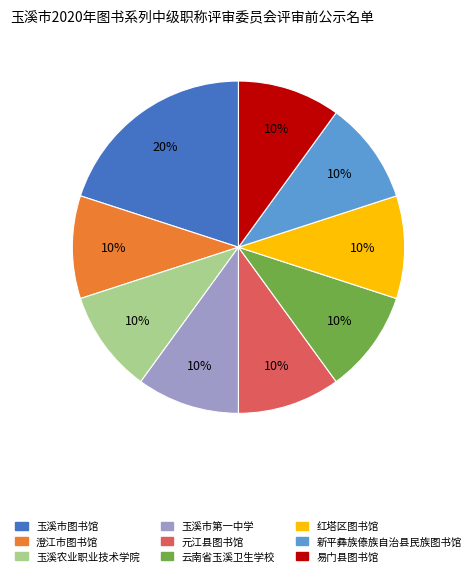

Between 玉溪市图书馆 and 玉溪市第一中学, which is larger?

玉溪市图书馆